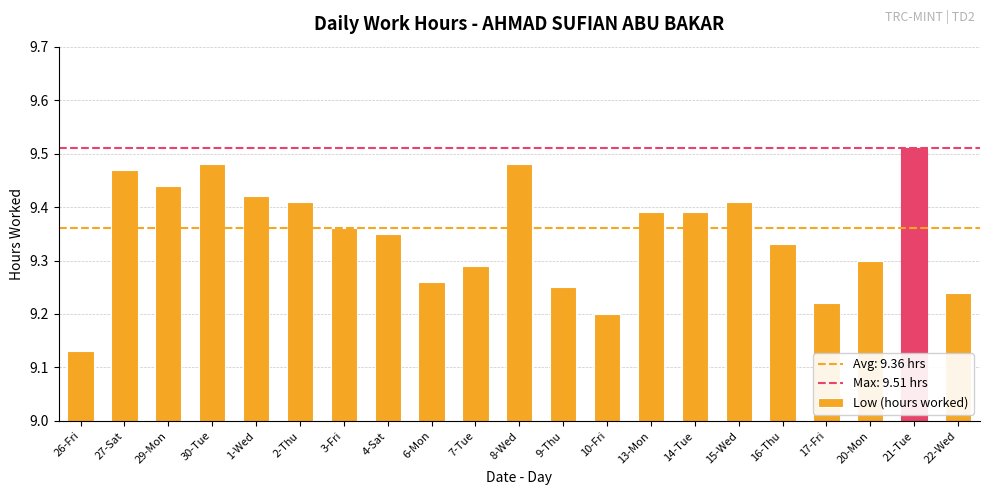

What is the label of the 6th bar from the left?

2-Thu